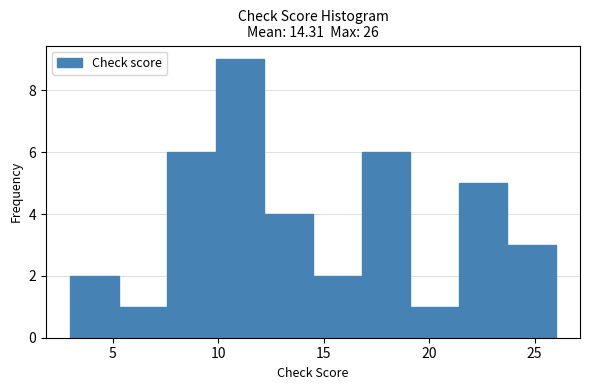

Reading left to right, transcribe this chart: for each bar, give the range it covers on the x-axis and its height. Neither the bar edges nor the heights are printed on the chart, so give them approximately, as read against the axes.

3.0 to 5.3: 2
5.3 to 7.6: 1
7.6 to 9.9: 6
9.9 to 12.2: 9
12.2 to 14.5: 4
14.5 to 16.8: 2
16.8 to 19.1: 6
19.1 to 21.4: 1
21.4 to 23.7: 5
23.7 to 26.0: 3